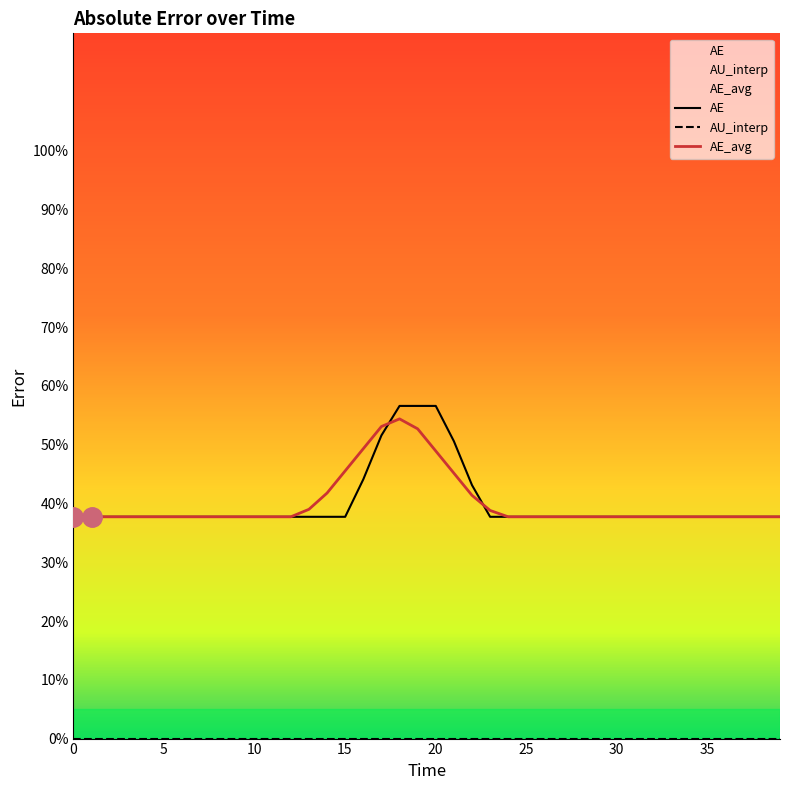

Which series has the largest range (max minus min)?

AE